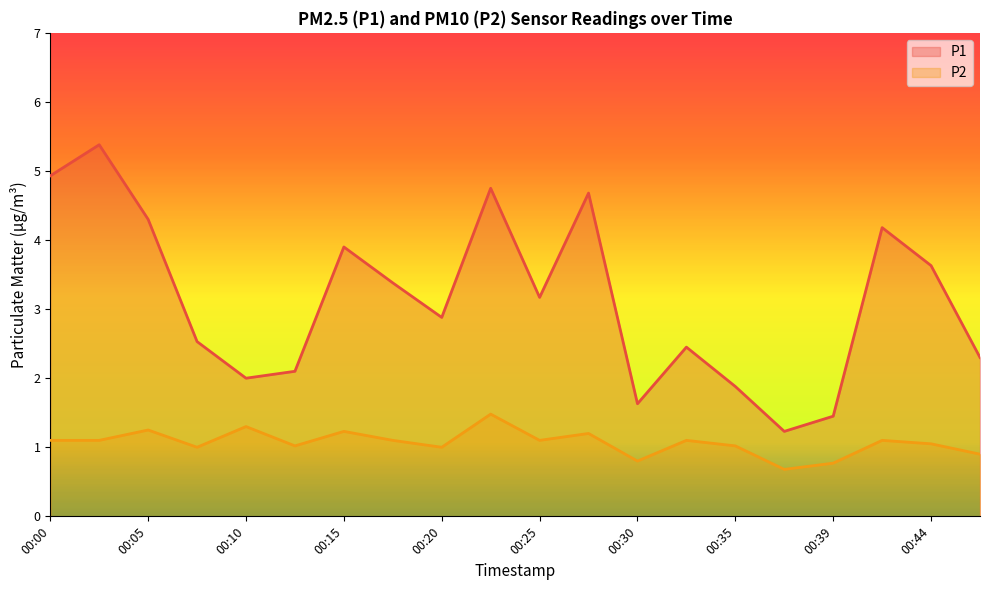

What is the average value of the P1 series?

3.1